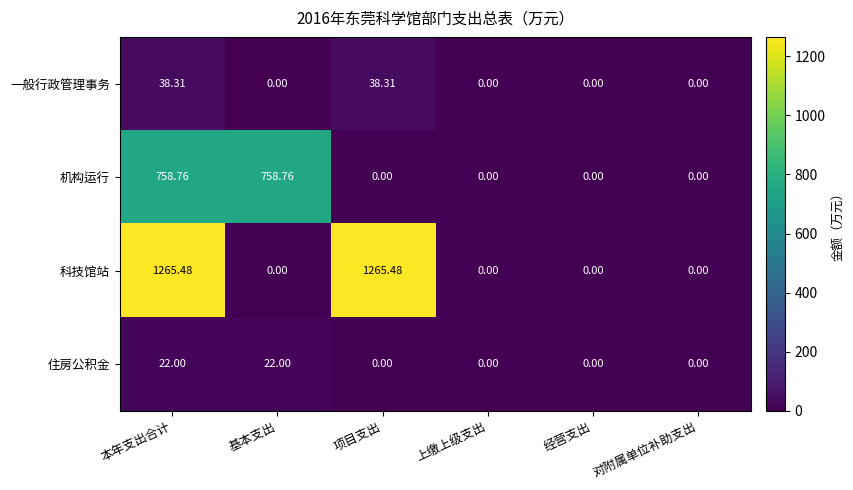

Which series has the widest spread of values?

科技馆站